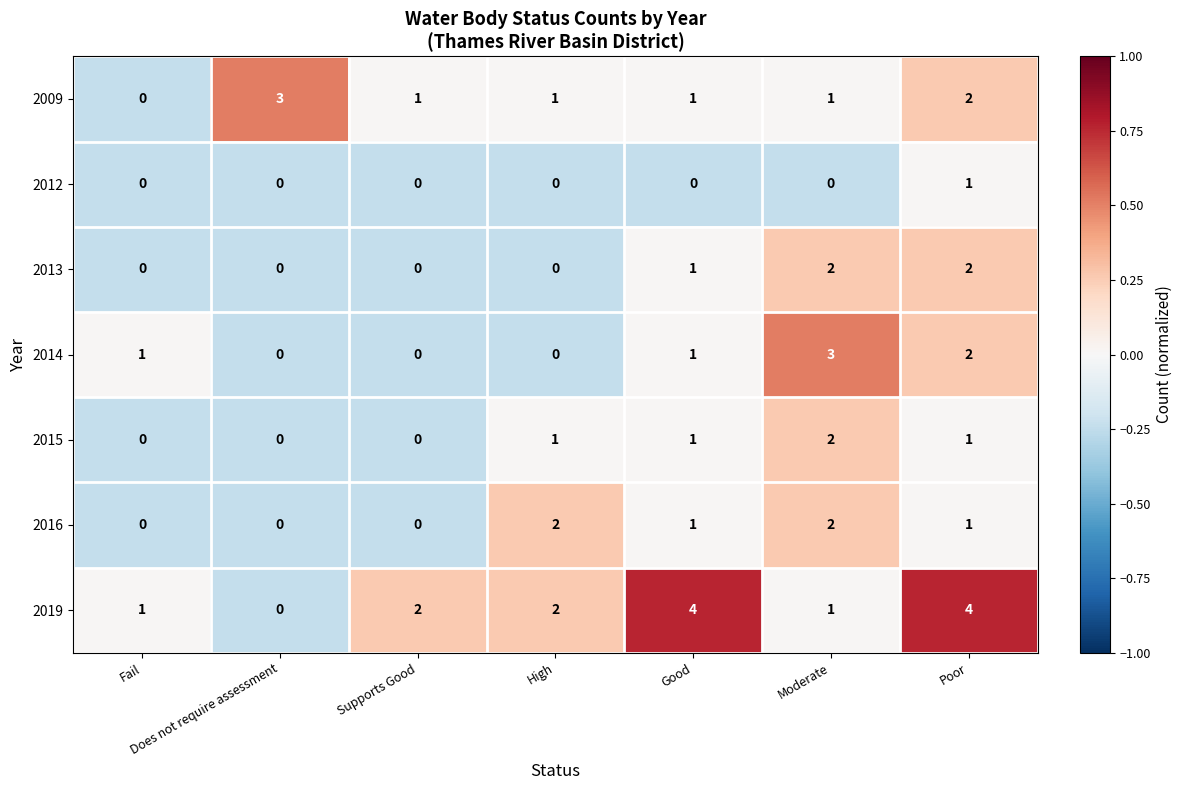

Which series has the largest total across all categories?

2019